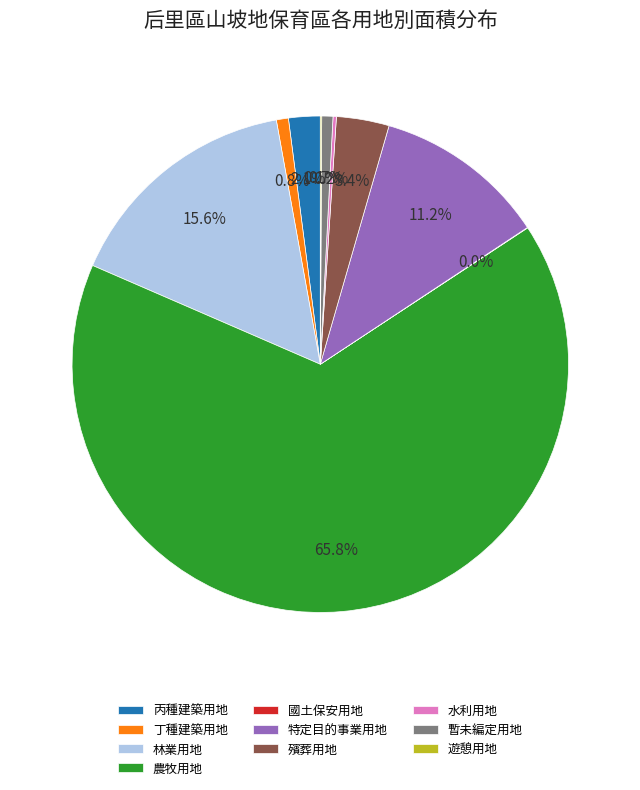

What portion of the pie excludes 暫未編定用地?

99.3%